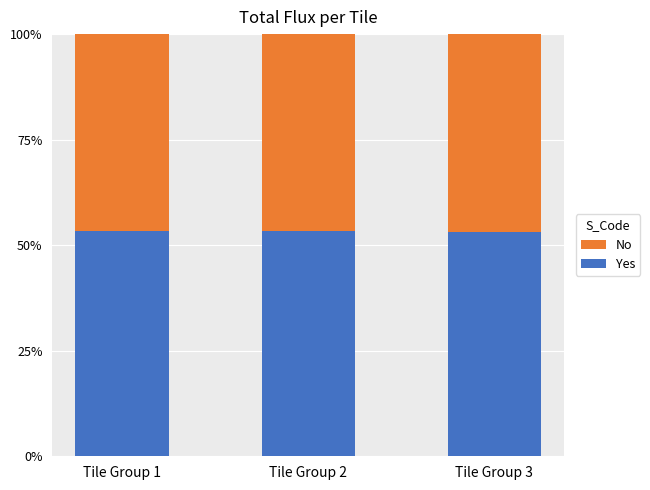

What are all the series names shown in the legend?

No, Yes